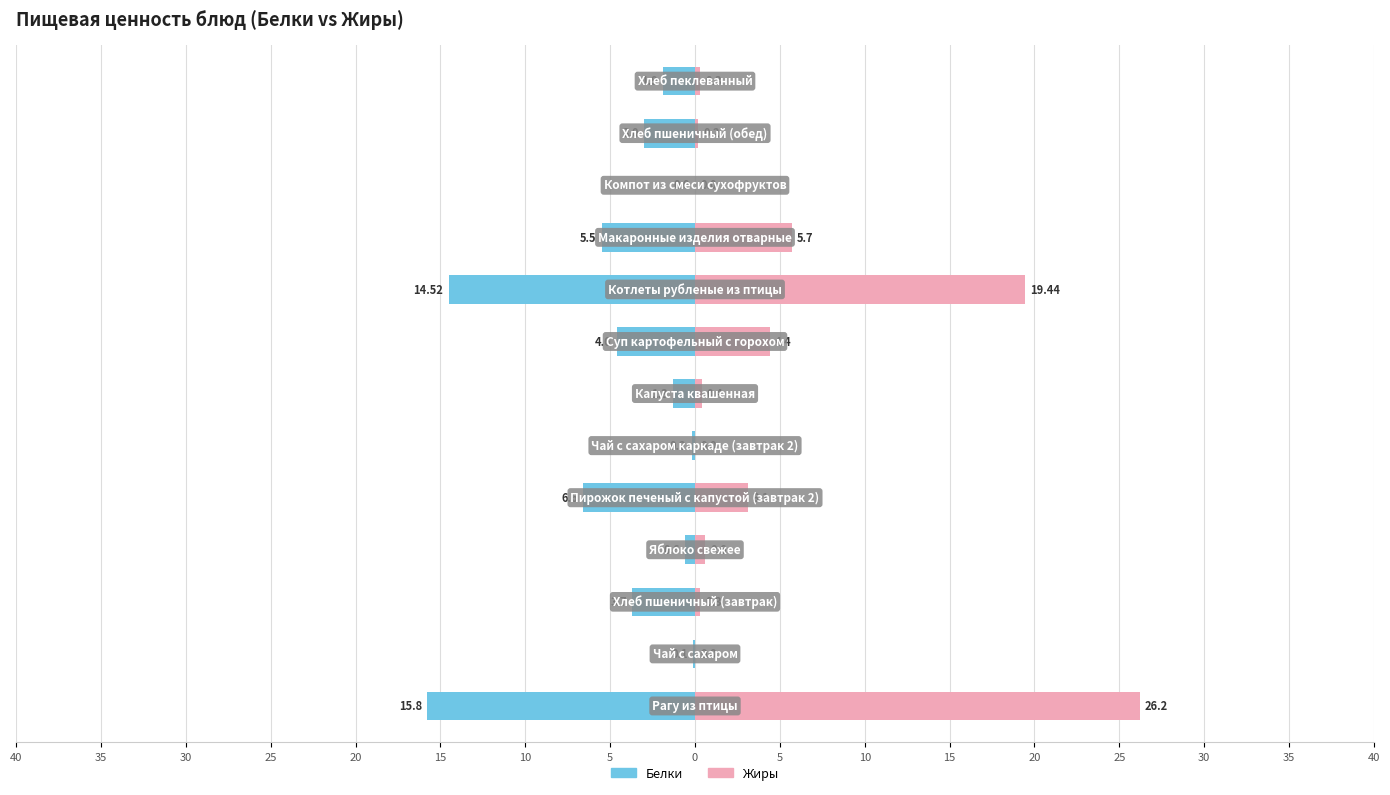

What are all the series names shown in the legend?

Белки, Жиры